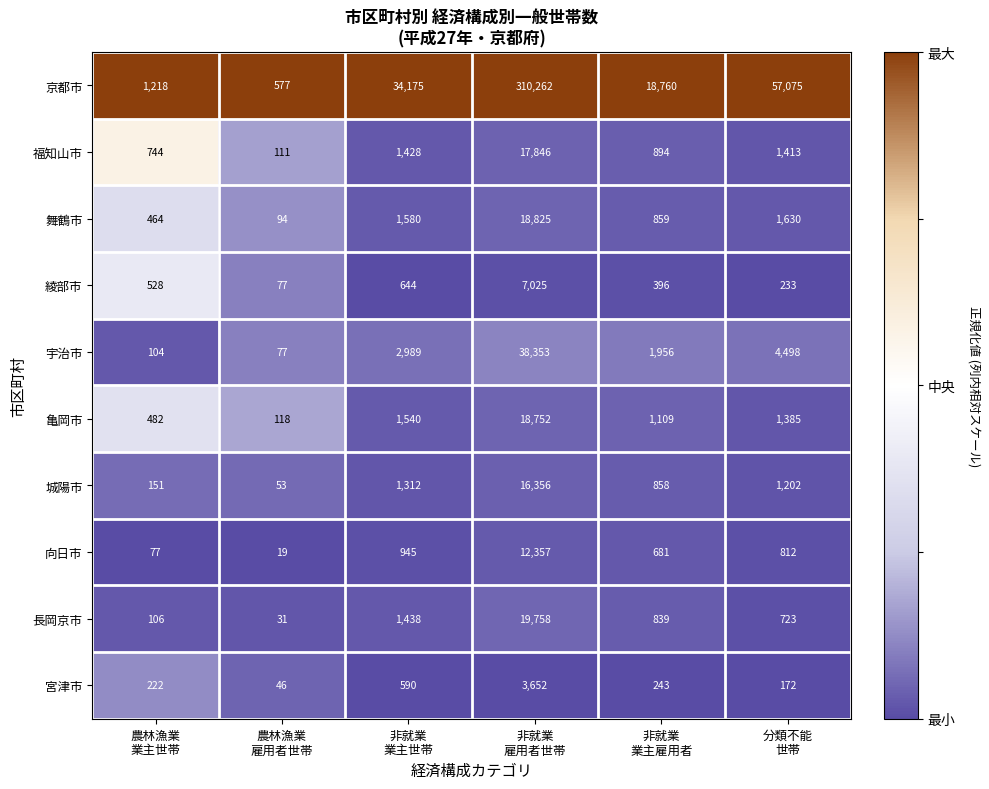

What is the sum of all 長岡京市 values?

22895